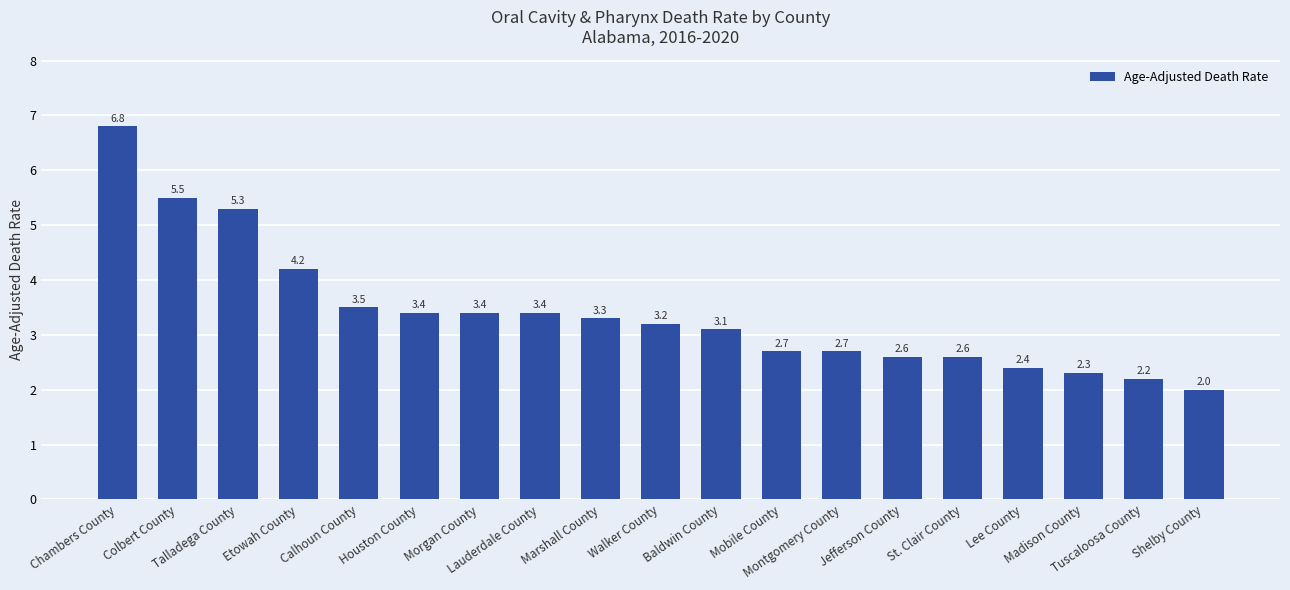

What is the change in value from Lauderdale County to Tuscaloosa County?

-1.2